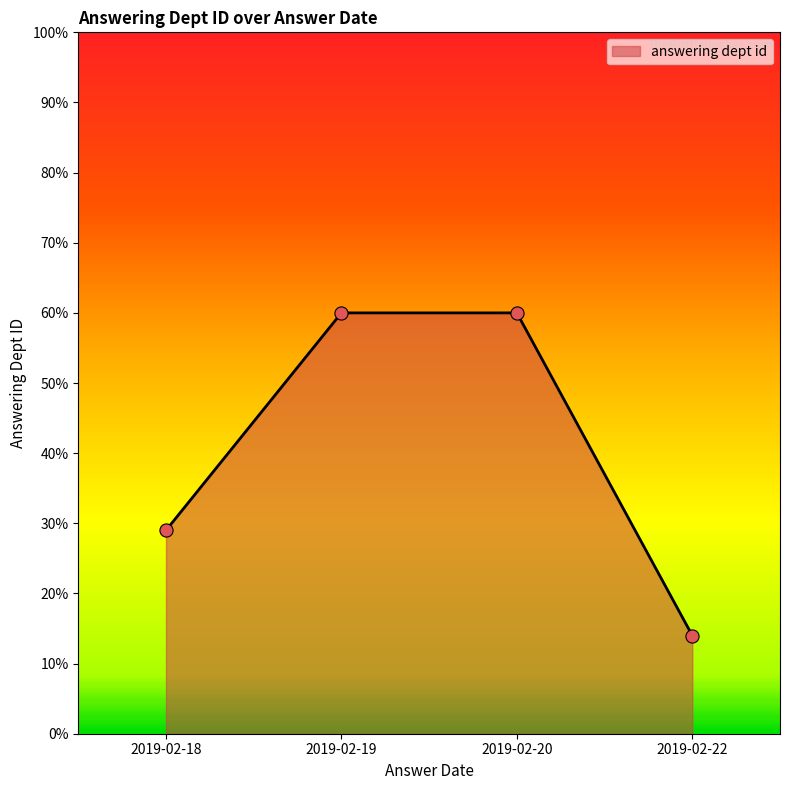

Which has a higher value, 2019-02-22 or 2019-02-19?

2019-02-19